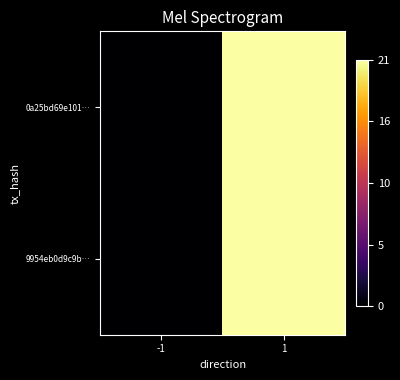

List the series in order of their peak value, lowest first.

0a25bd69e101…, 9954eb0d9c9b…